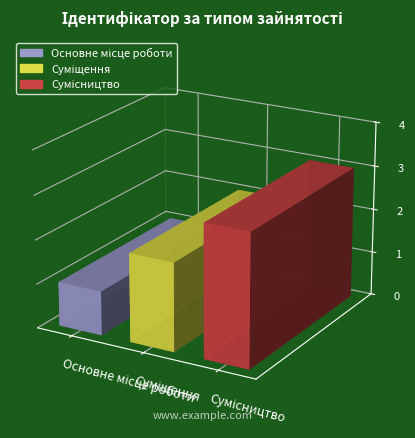

The chart shows a value of 5 at Сумісництво. True or false?

False